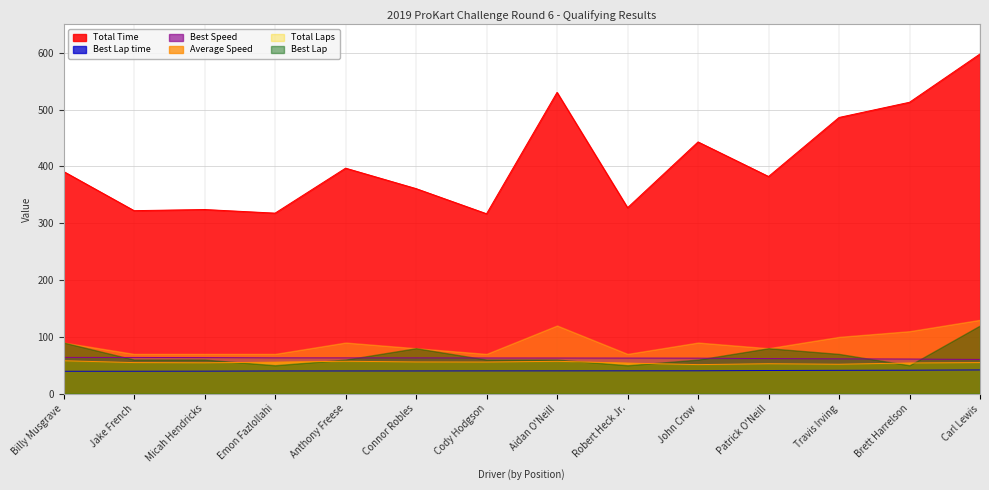

At which label does Total Laps reach its minimum?

Cody Hodgson